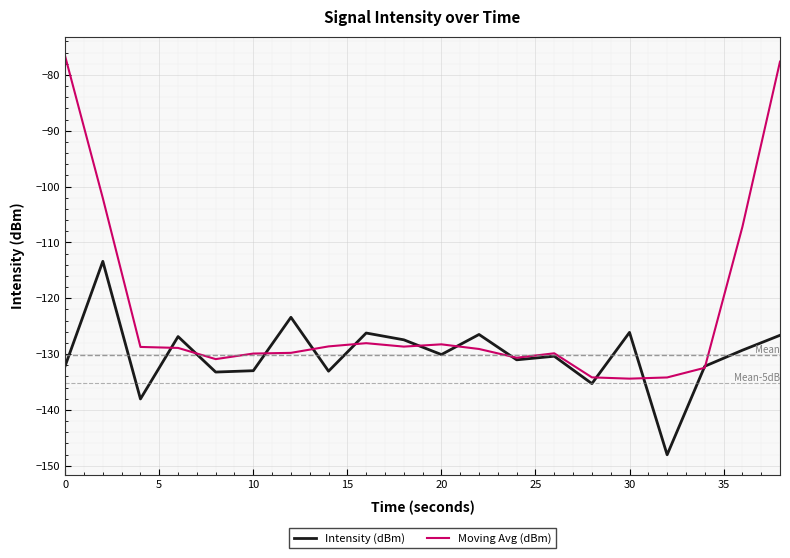

How many lines are shown in the chart?

2